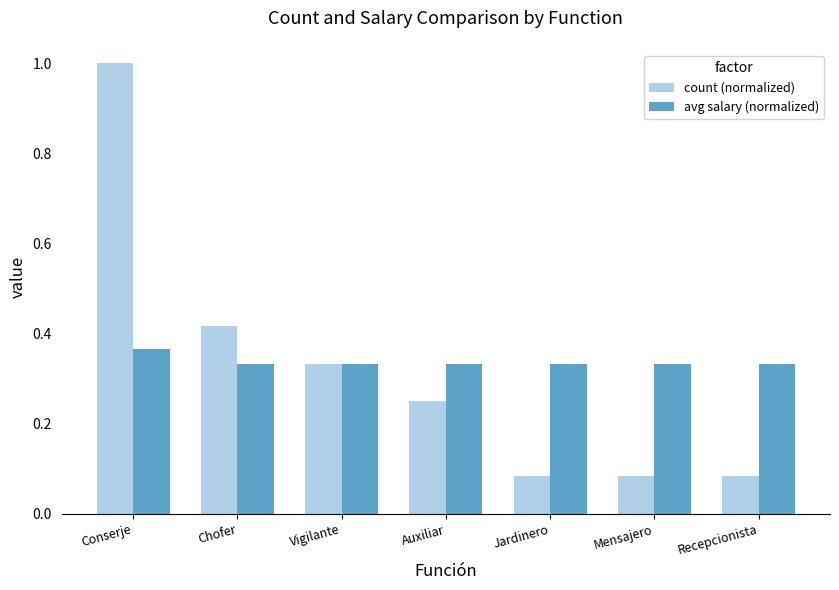

What is the difference between the count (normalized) values at Recepcionista and Conserje?

0.9